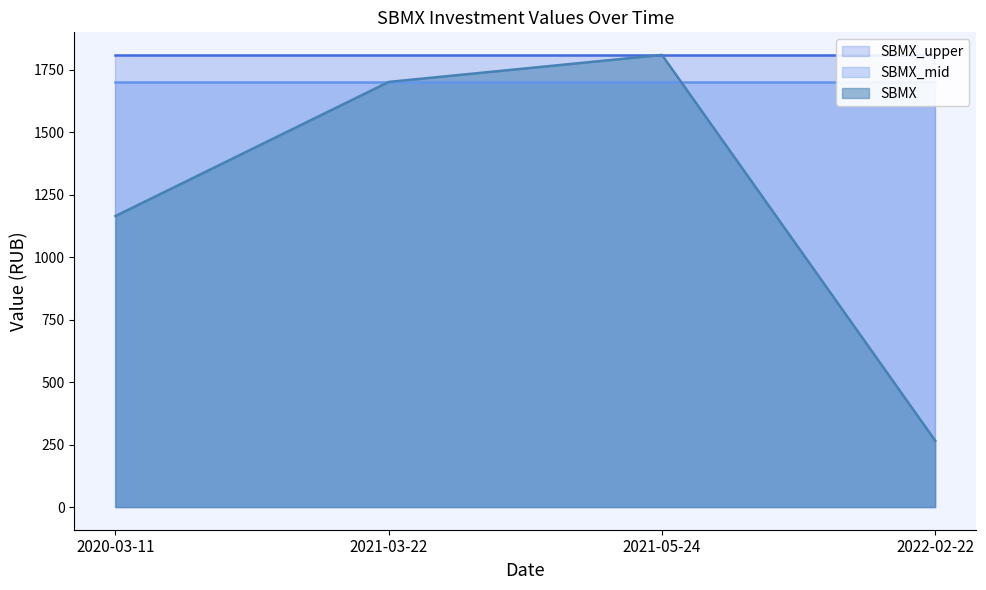

Rank the series by their maximum value, from lowest to highest.

SBMX_mid, SBMX, SBMX_upper